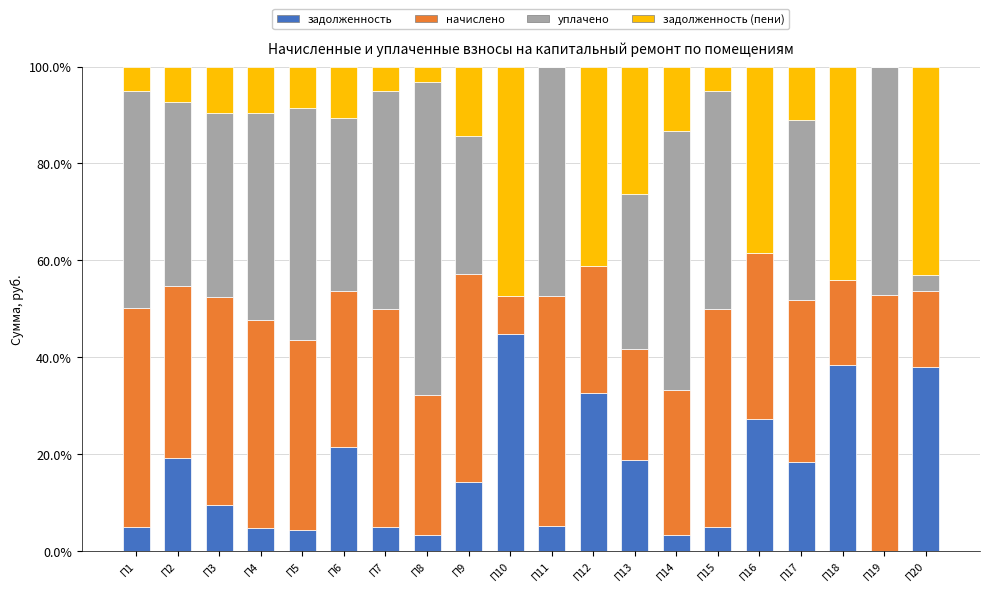

What is the highest value of the задолженность series?

44.7